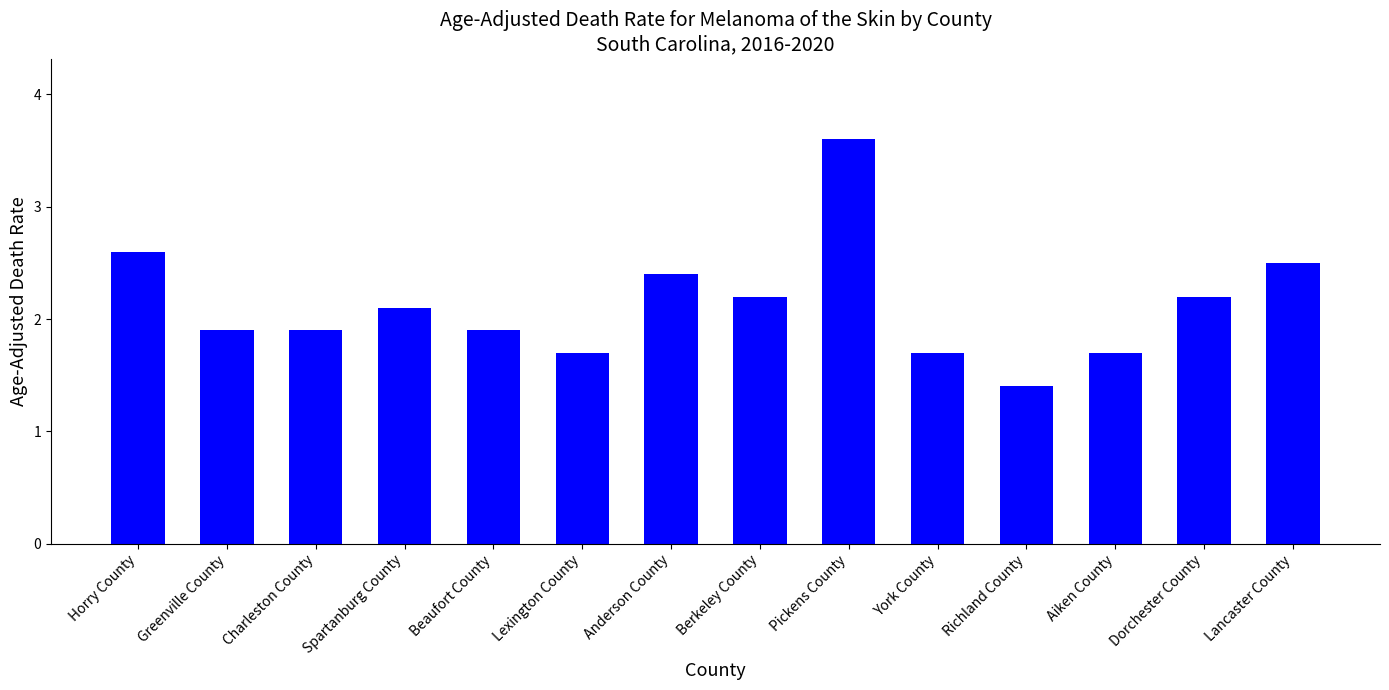

Read the value at Anderson County.

2.4